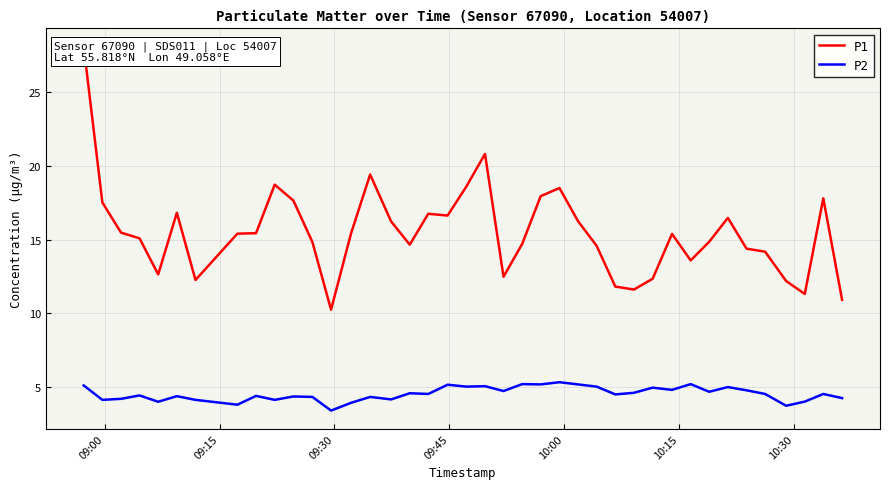

What are all the series names shown in the legend?

P1, P2